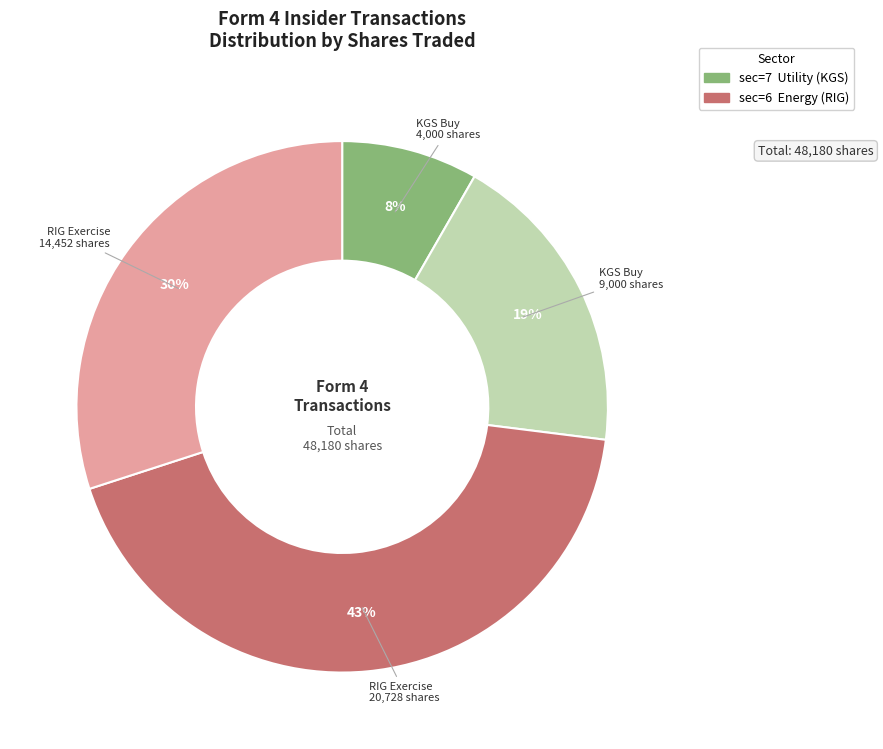

To the nearest percent, what is the average slice percentage?

25%